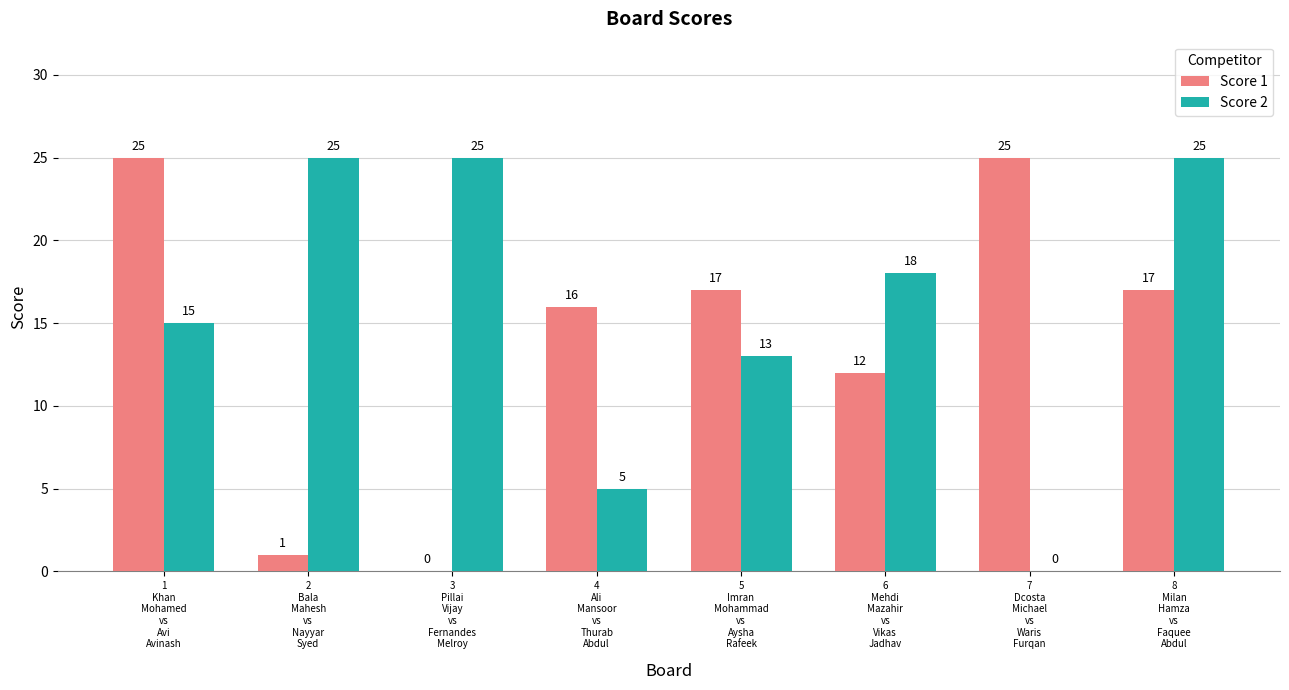

The Score 1 series shows 16 at 4
Ali
Mansoor
vs
Thurab
Abdul. True or false?

True